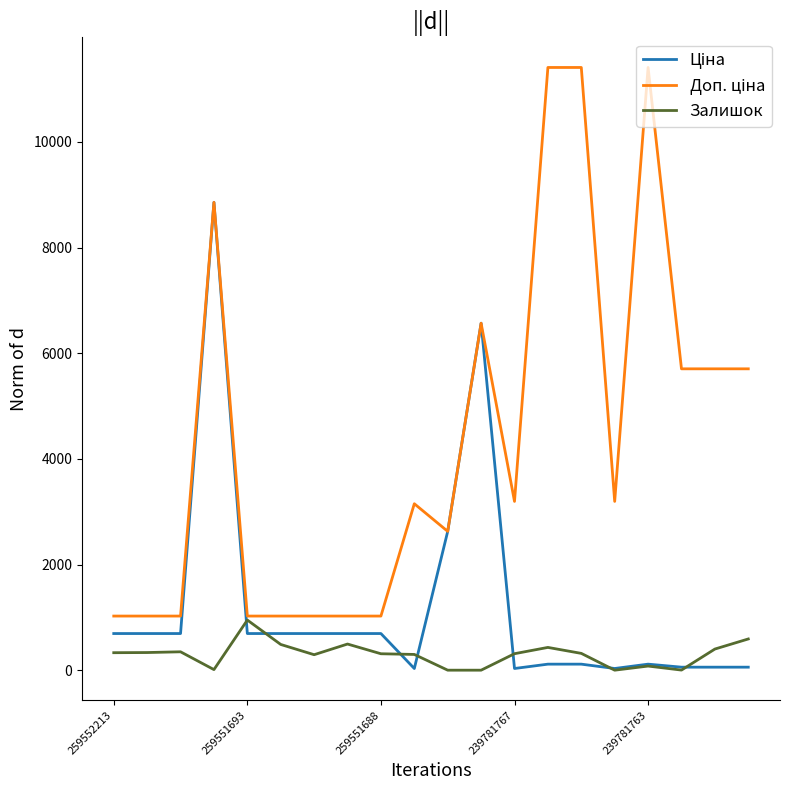

What is the highest value of the Залишок series?

949.0